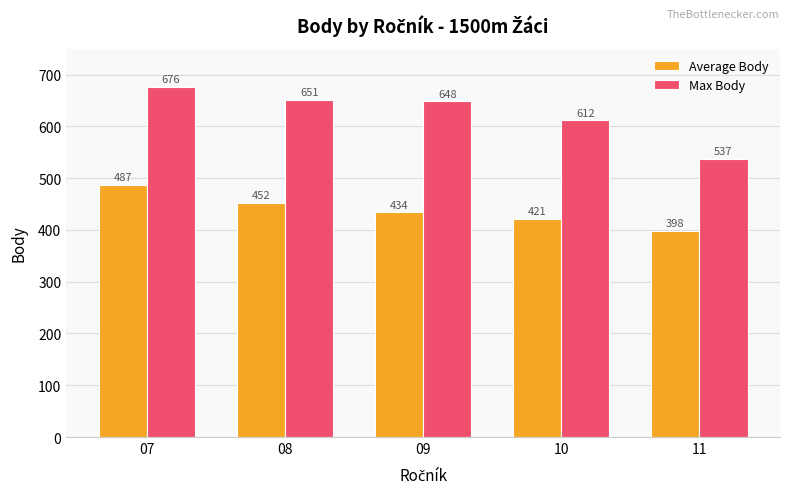

Reading left to right, extract all data points from this chart.

Average Body: 07=487	08=452	09=434	10=421	11=398
Max Body: 07=676	08=651	09=648	10=612	11=537